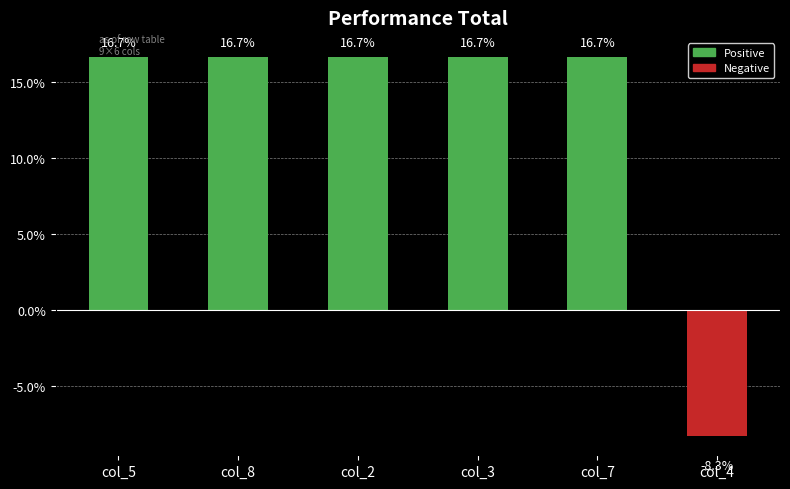

What is the label of the 1st bar from the left?

col_5